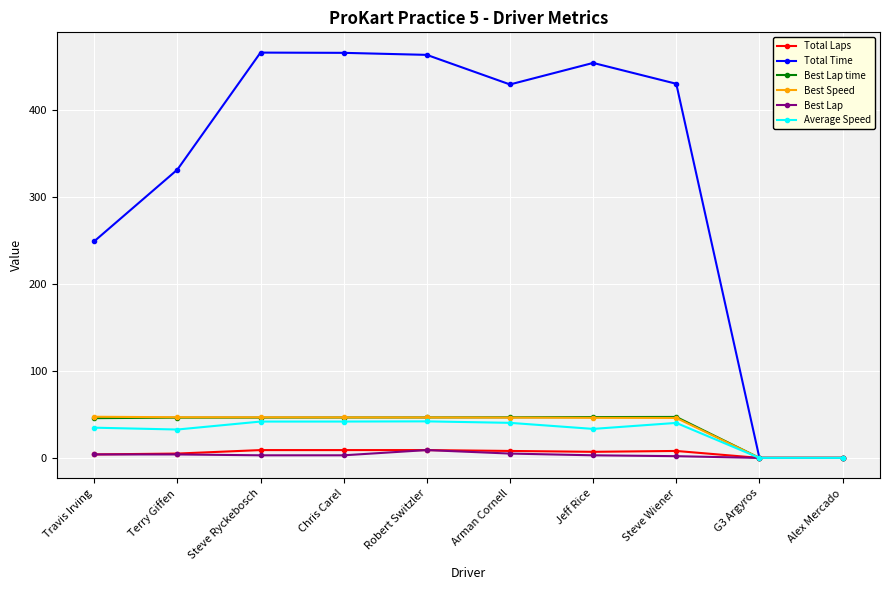

What is the average value of the Best Speed series?

37.2